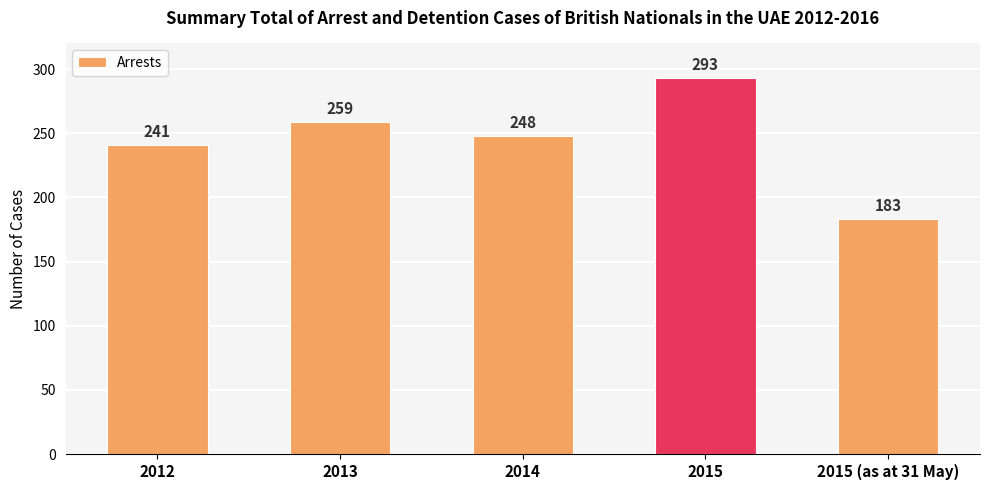

How many distinct data groups are displayed?

1